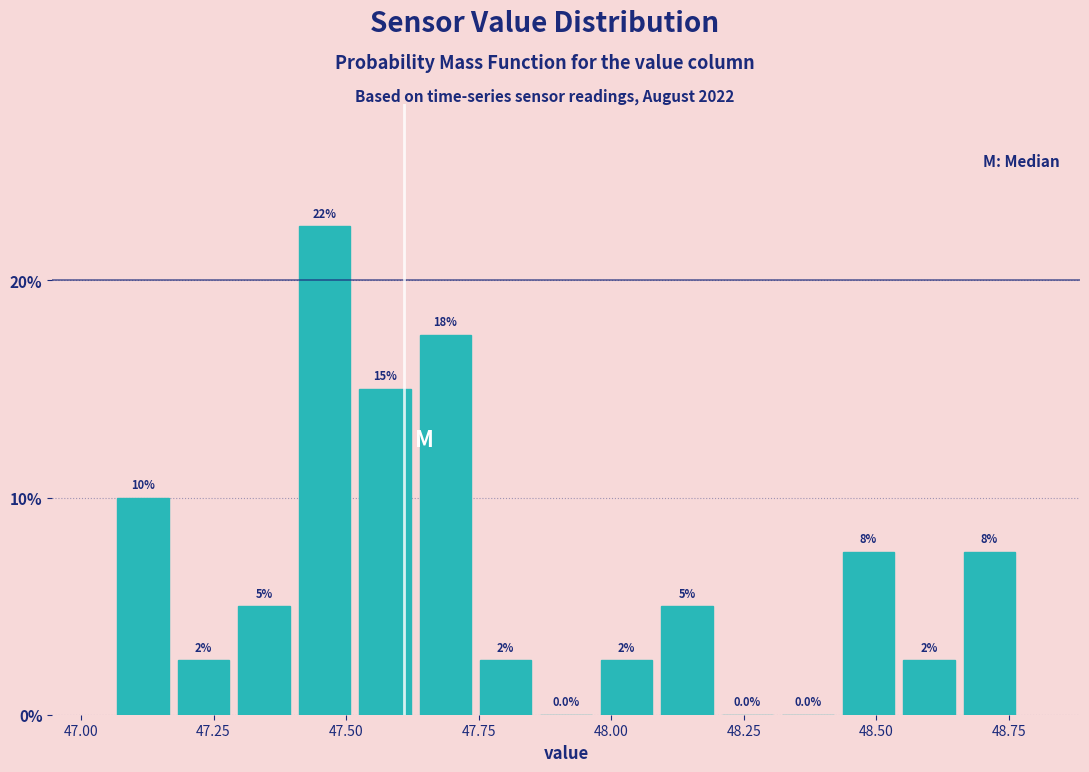

Read against the x-axis, roughly where is the centre of the tallest bar?

47.45